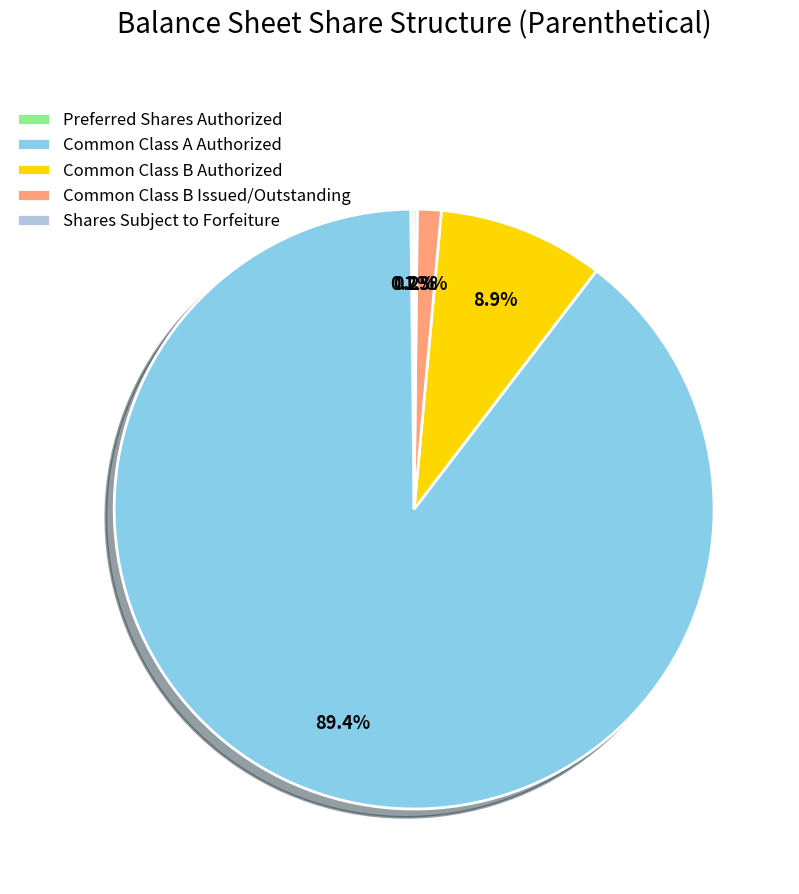

What portion of the pie excludes Common Class B Issued/Outstanding?

98.7%